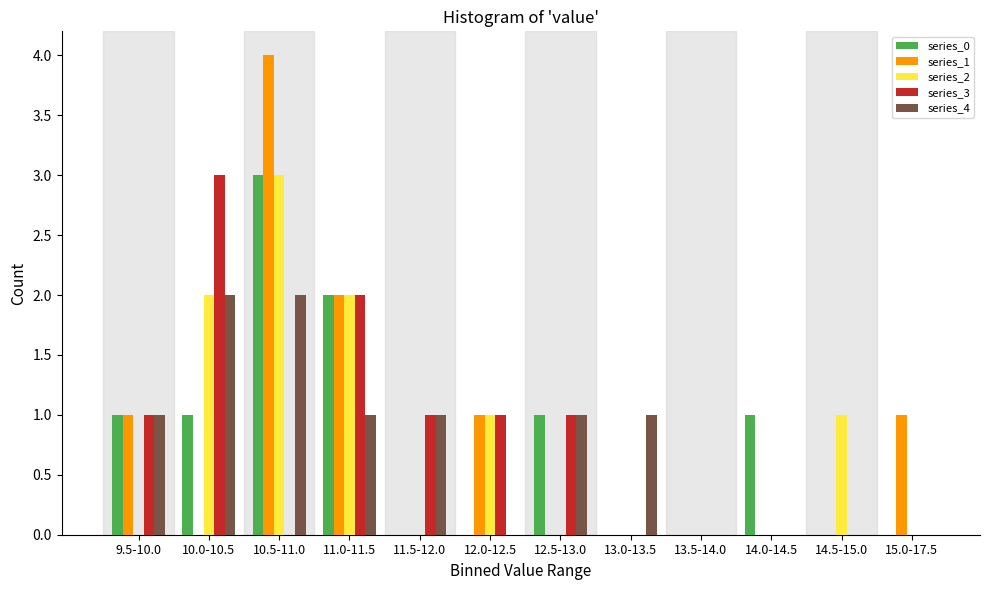

True or false: series_4 has a value of 2 at 10.0-10.5.

True